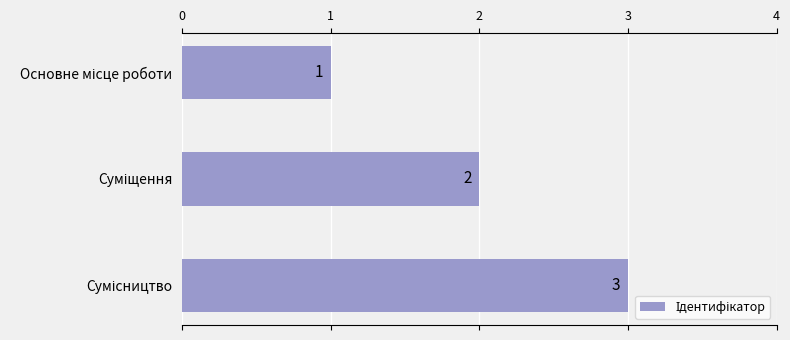

Count the values in the range 1 to 3.

3